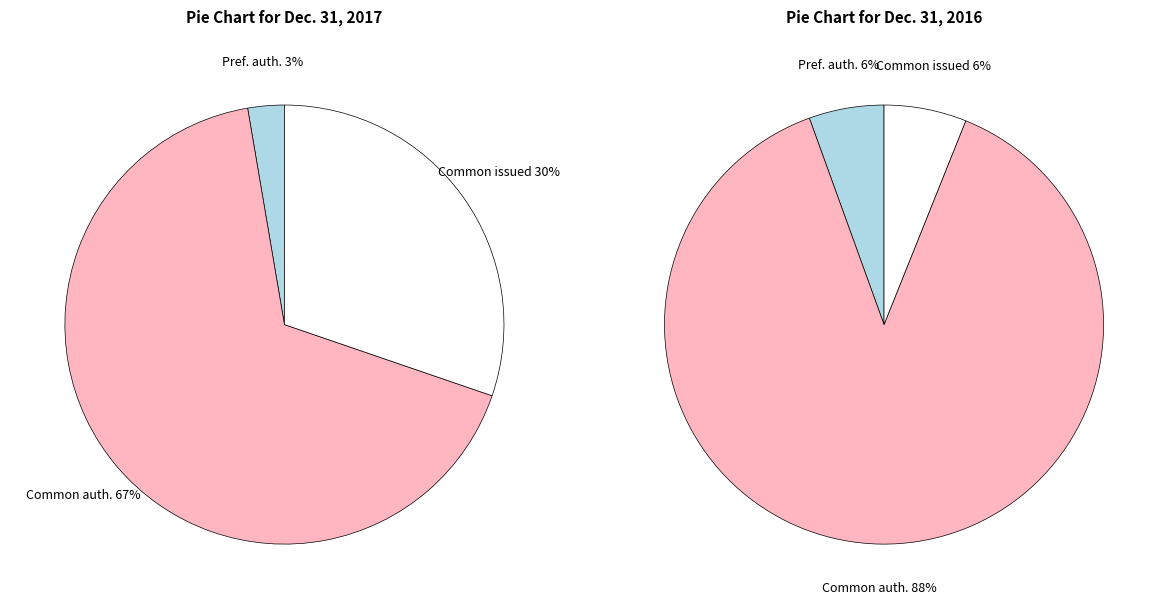

Combined, what portion of the pie is Common stock, authorized (shares) and Common stock, issued (shares)?

97.3%